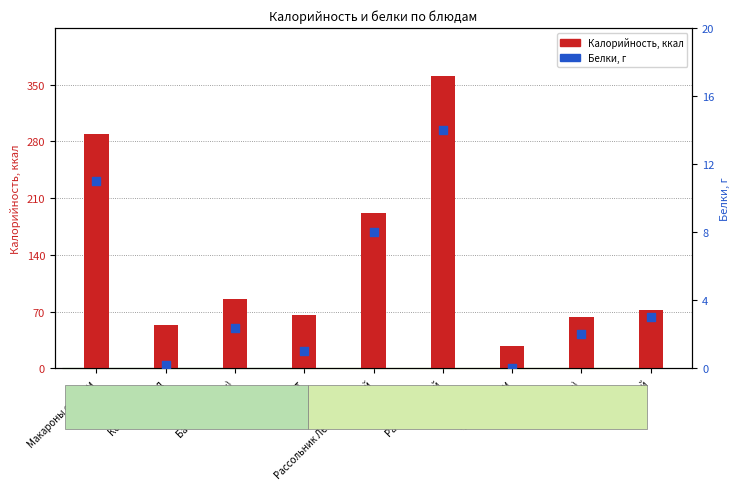

What is the total value across all series at Батон (завтрак)?

88.1